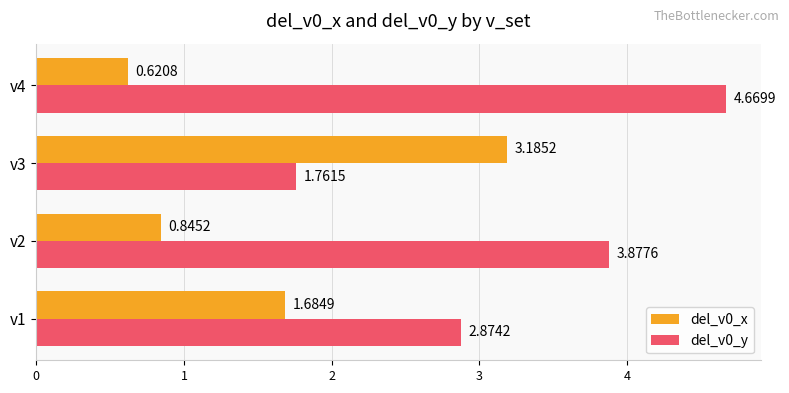

At which category does the chart reach its peak across all series?

v4